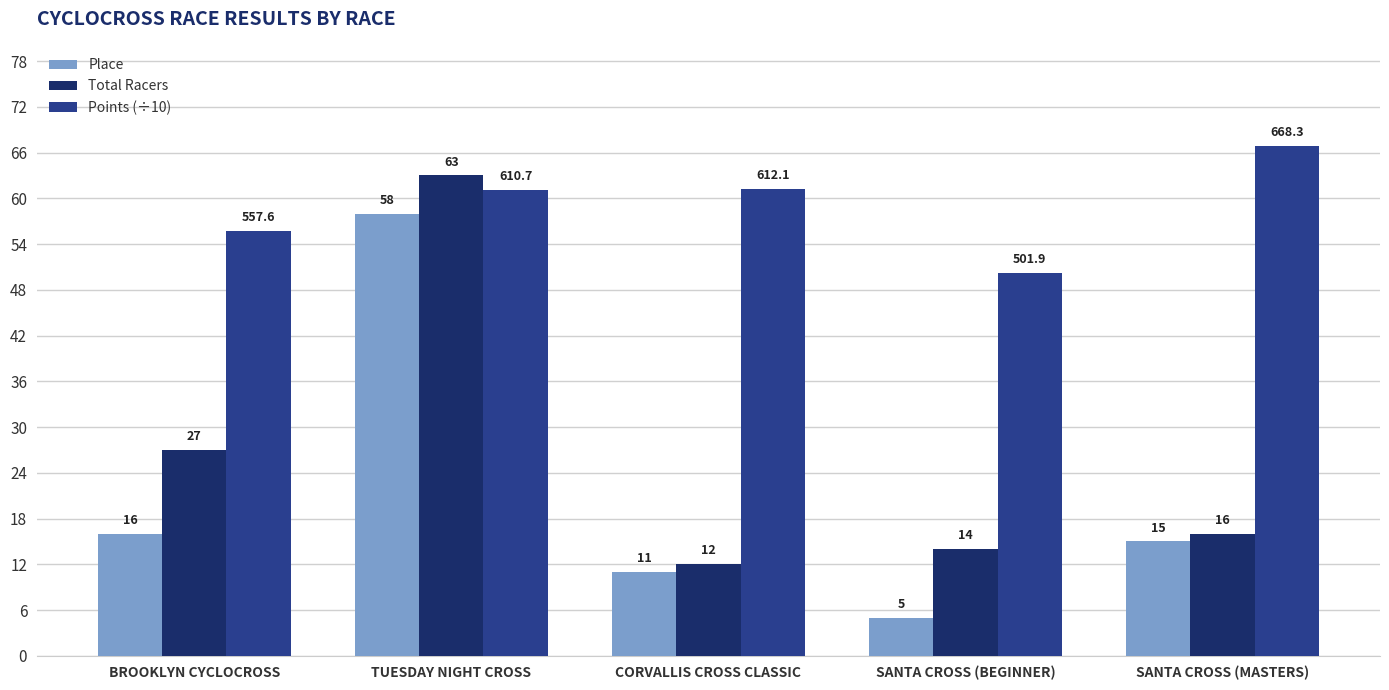

The value of Place at SANTA CROSS (BEGINNER) is 8.8. True or false?

False